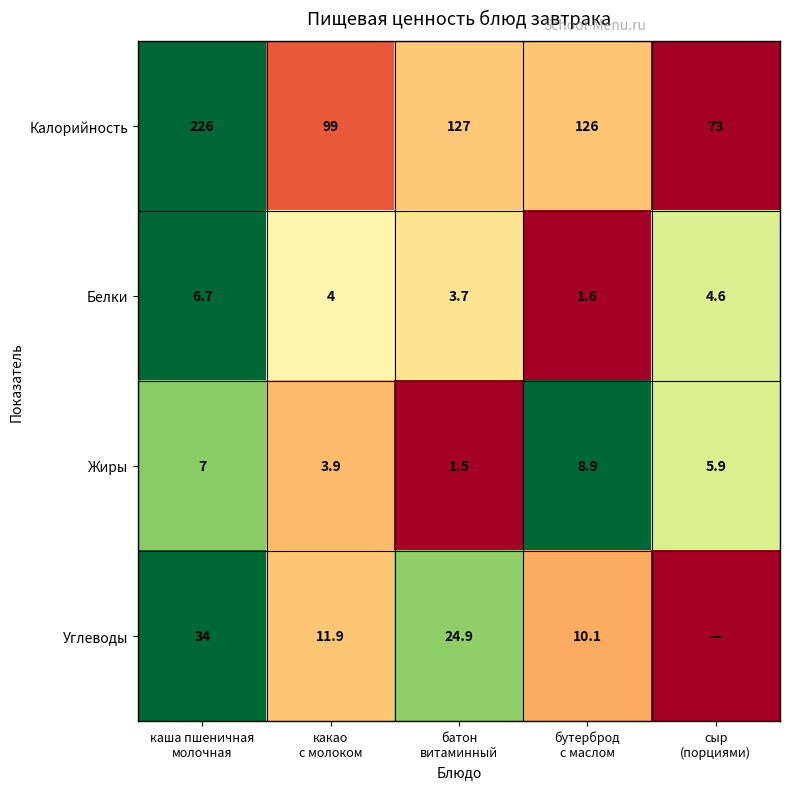

What is the difference between the maximum and second lowest values in the Калорийность series?

127.0